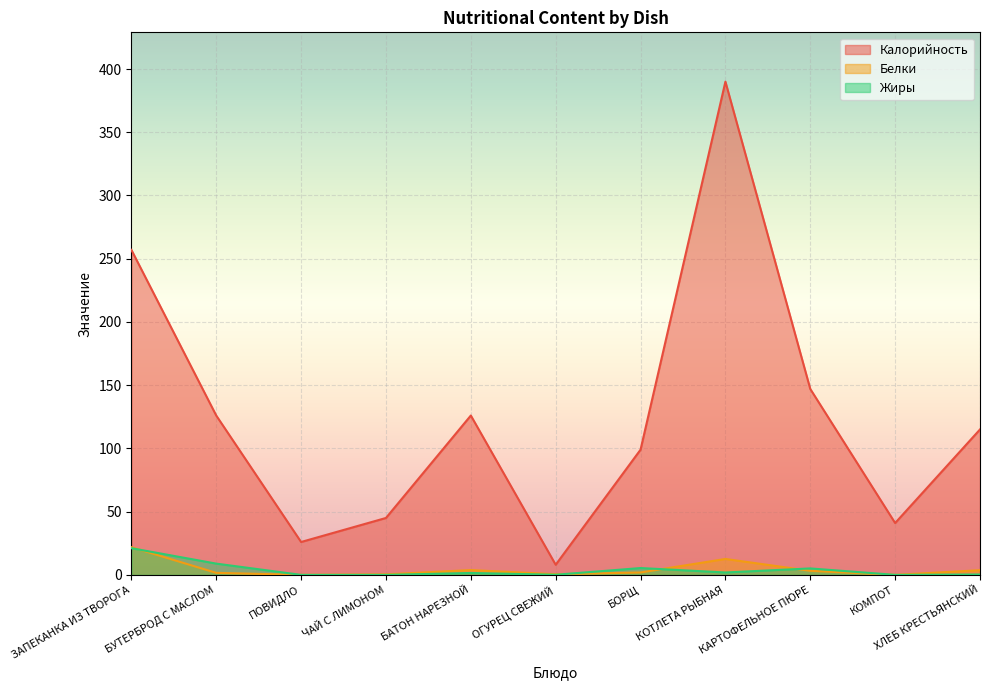

What is the total value across all series at КАРТОФЕЛЬНОЕ ПЮРЕ?

155.3